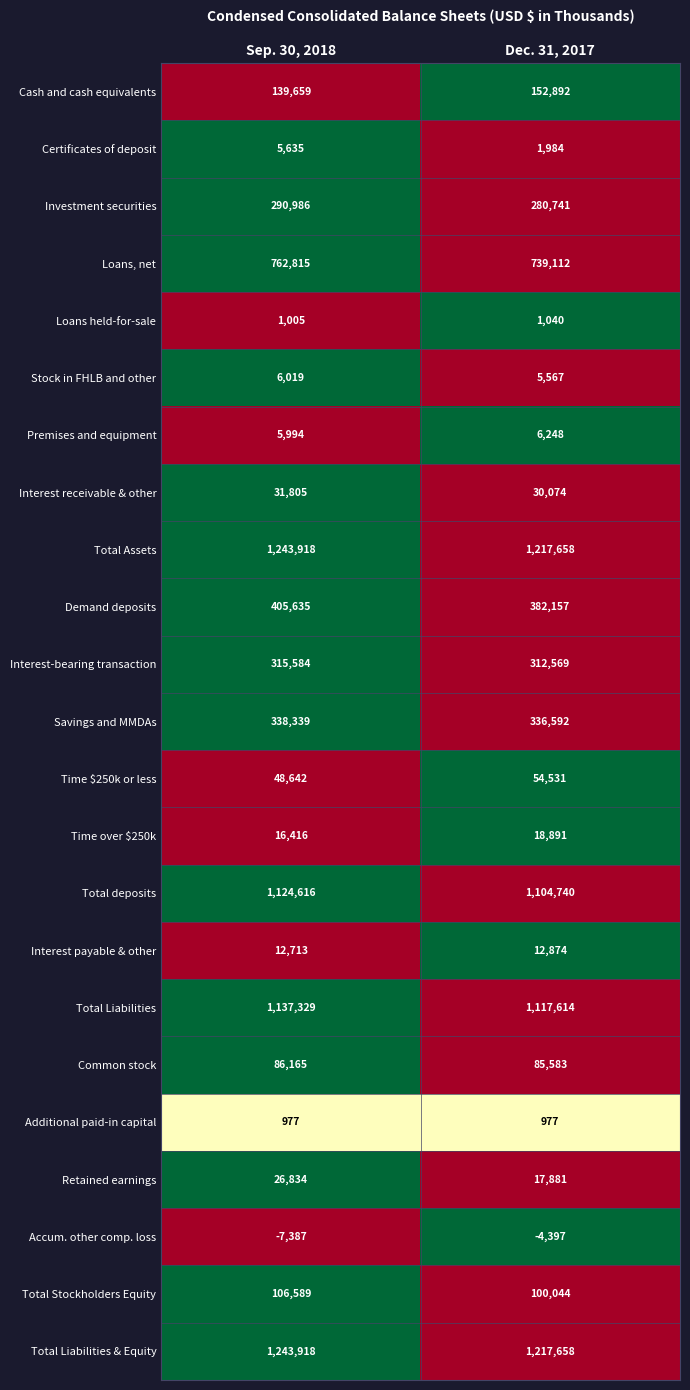

Count the number of data series in this chart.

23